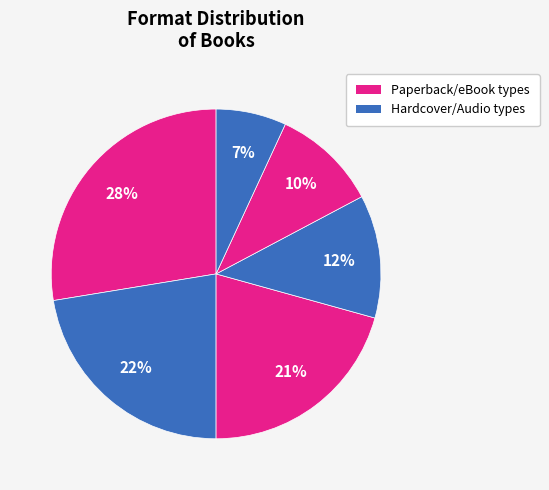

Count the number of slices in the pie.

6